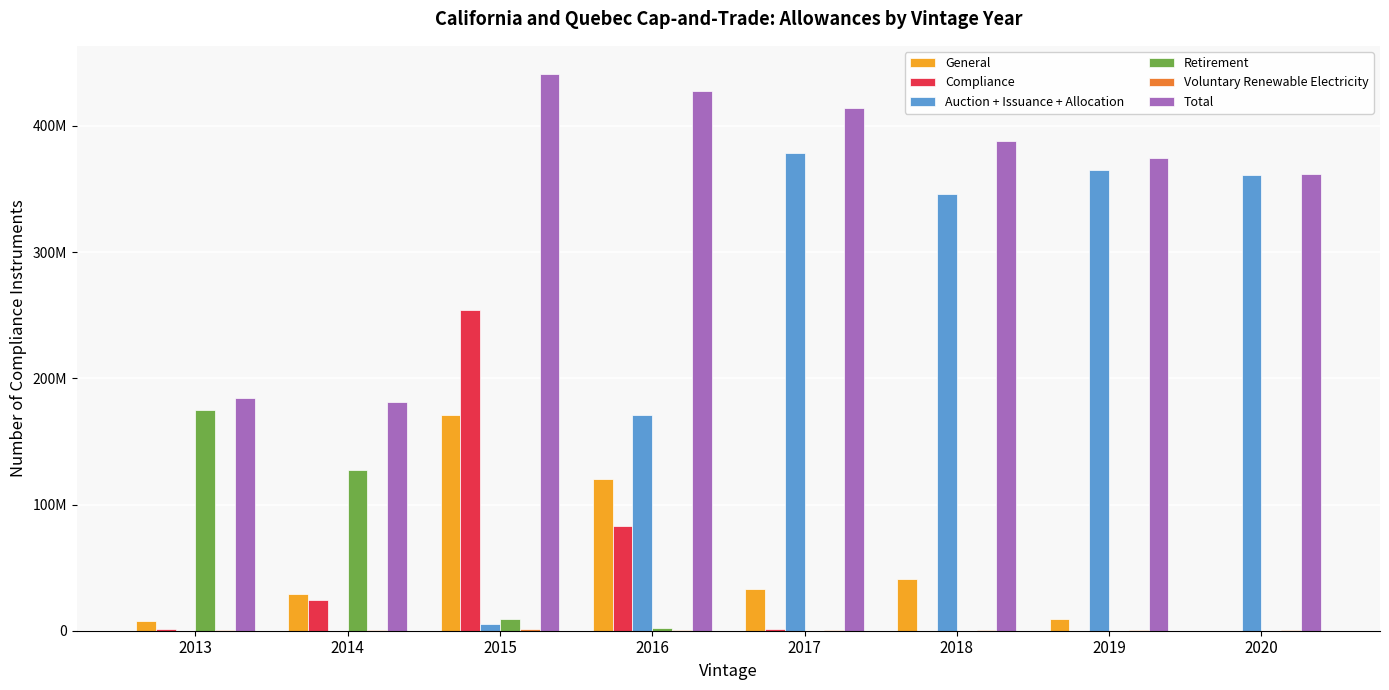

What is the sum of the General values at 2013 and 2015?

178492262